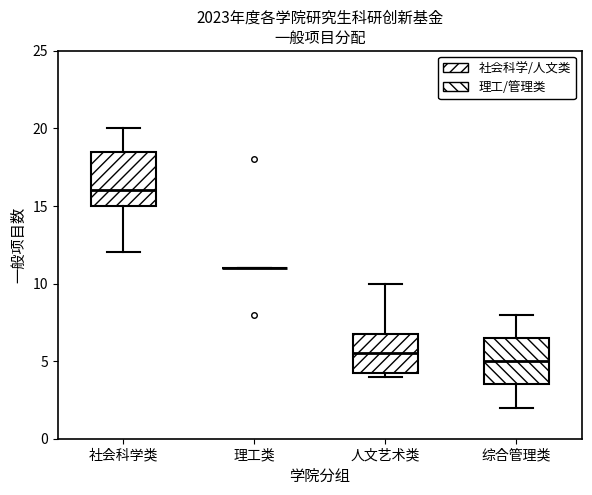

Reading left to right, transcribe this box plot: for each box, give where its median line is, the range the box spans, and where its two whiskers end, as read against the y-axis. The values are not printed on the chart, so give them approximately, as read against the axis.

社会科学类: median 16.0, box 15.0 to 18.5, whiskers 12.0 to 20.0
理工类: box collapsed to a line at 11.0, whiskers 11.0 to 11.0
人文艺术类: median 5.5, box 4.5 to 7.0, whiskers 4.0 to 10.0
综合管理类: median 5.0, box 3.5 to 6.5, whiskers 2.0 to 8.0